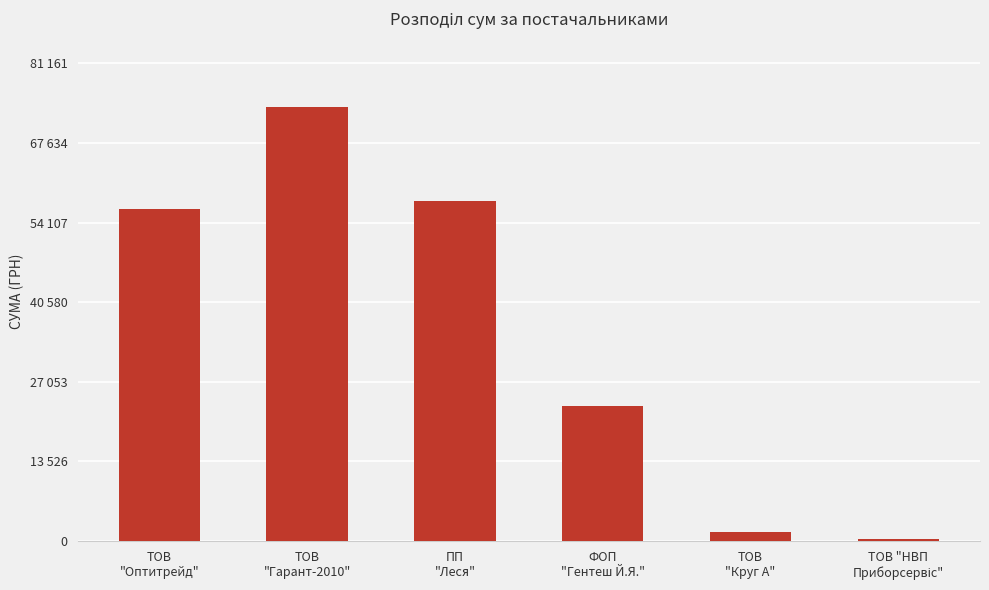

Reading right to left, list all the values displayed in this chart.

388.9	1479.3	22948.0	57831.5	73783.6	56325.9